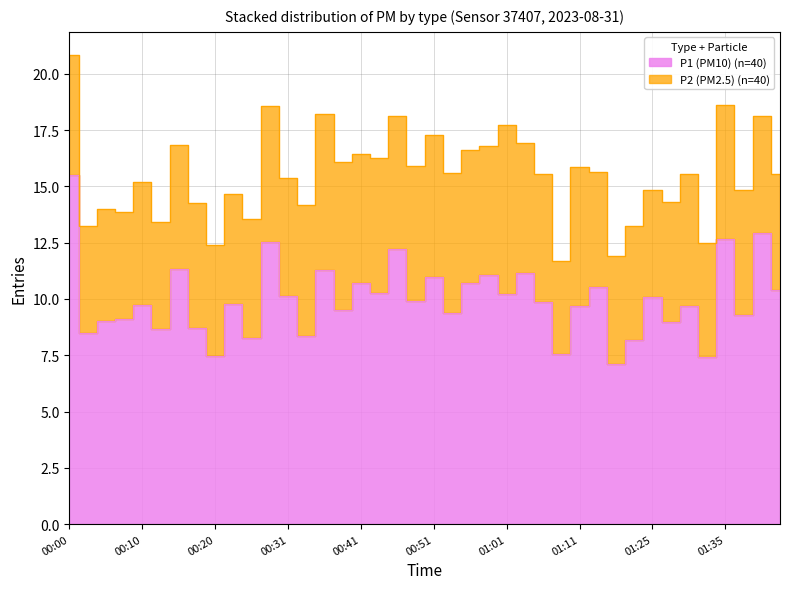

How many data points does each series have?

40